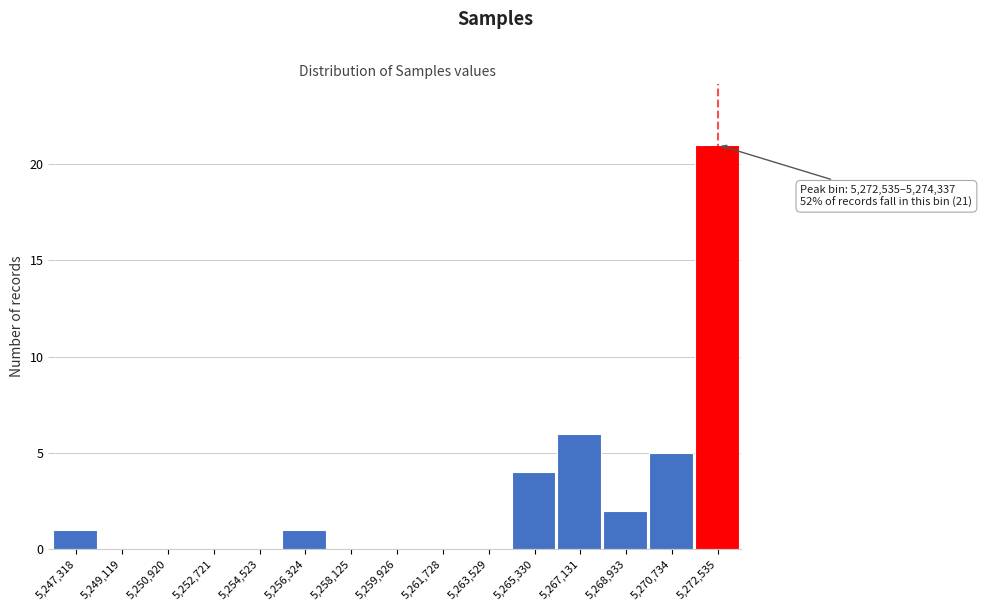

Reading right to left, extract all data points from this chart.

5,272,535=21	5,270,734=5	5,268,933=2	5,267,131=6	5,265,330=4	5,263,529=0	5,261,728=0	5,259,926=0	5,258,125=0	5,256,324=1	5,254,523=0	5,252,721=0	5,250,920=0	5,249,119=0	5,247,318=1